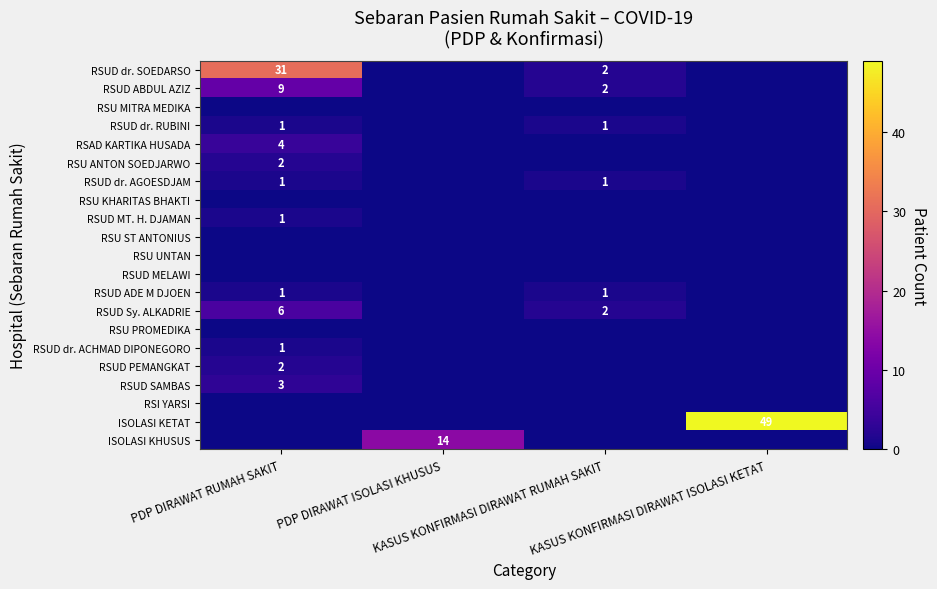

What is the difference between the maximum and minimum values in the RSAD KARTIKA HUSADA series?

4